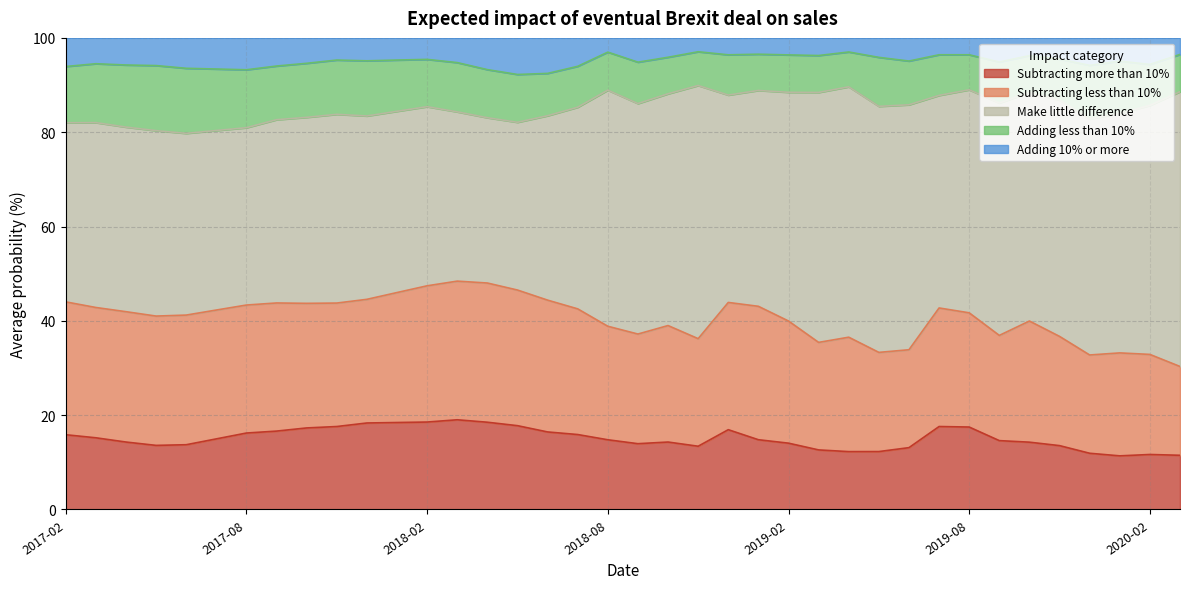

The Subtracting less than 10% series shows 5.8 at 2017-02. True or false?

False